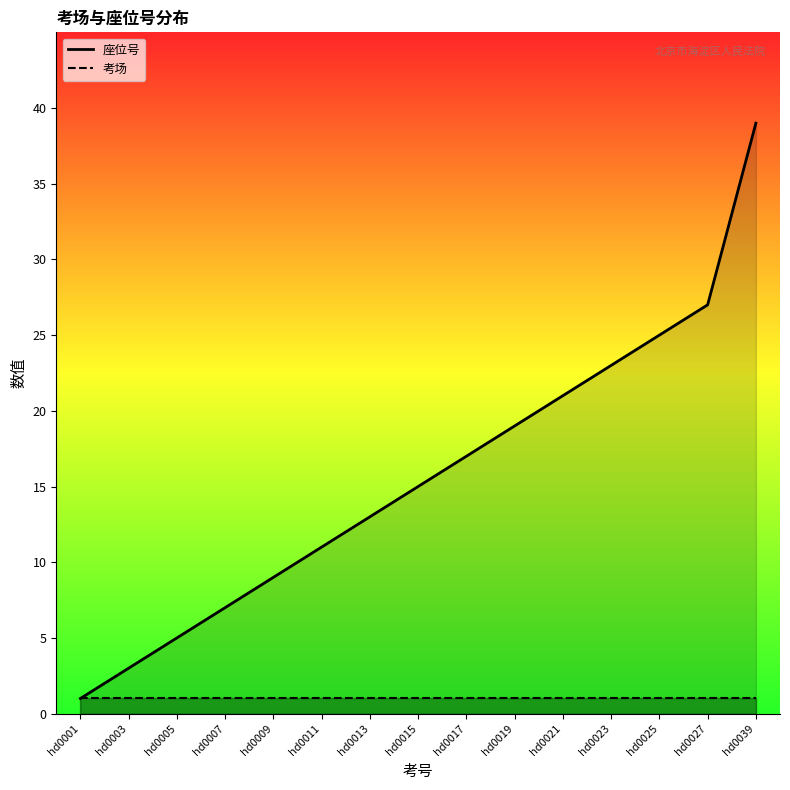

How many values in the 座位号_line series are below 15?

7